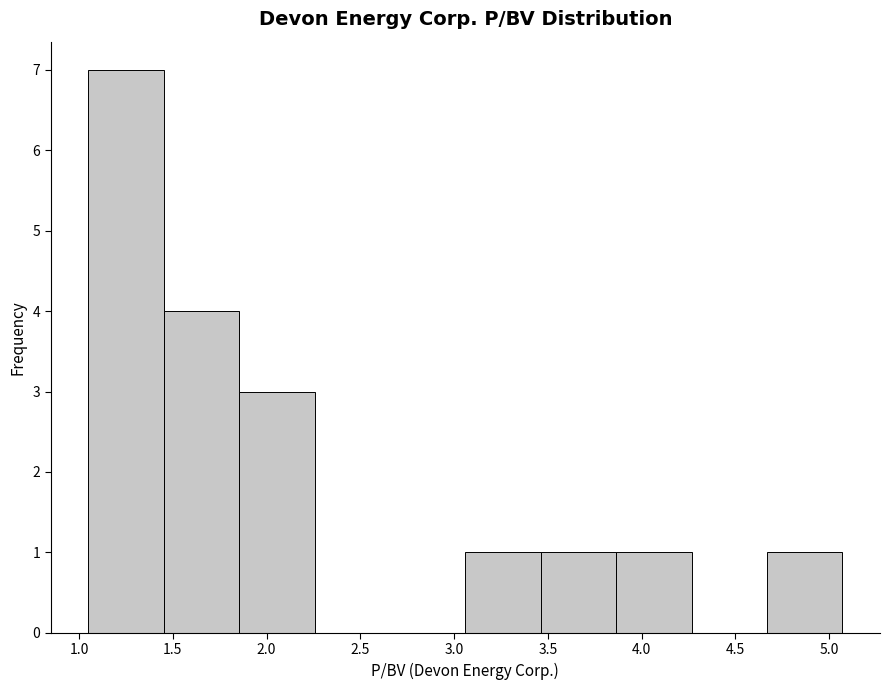

Reading left to right, list every bar in this chart as the range it spans on the x-axis followed by its height. Neither the bar edges nor the heights are printed on the chart, so give them approximately, as read against the axes.

1.05 to 1.45: 7
1.45 to 1.85: 4
1.85 to 2.25: 3
2.25 to 2.65: 0
2.65 to 3.05: 0
3.05 to 3.45: 1
3.45 to 3.85: 1
3.85 to 4.25: 1
4.25 to 4.65: 0
4.65 to 5.05: 1